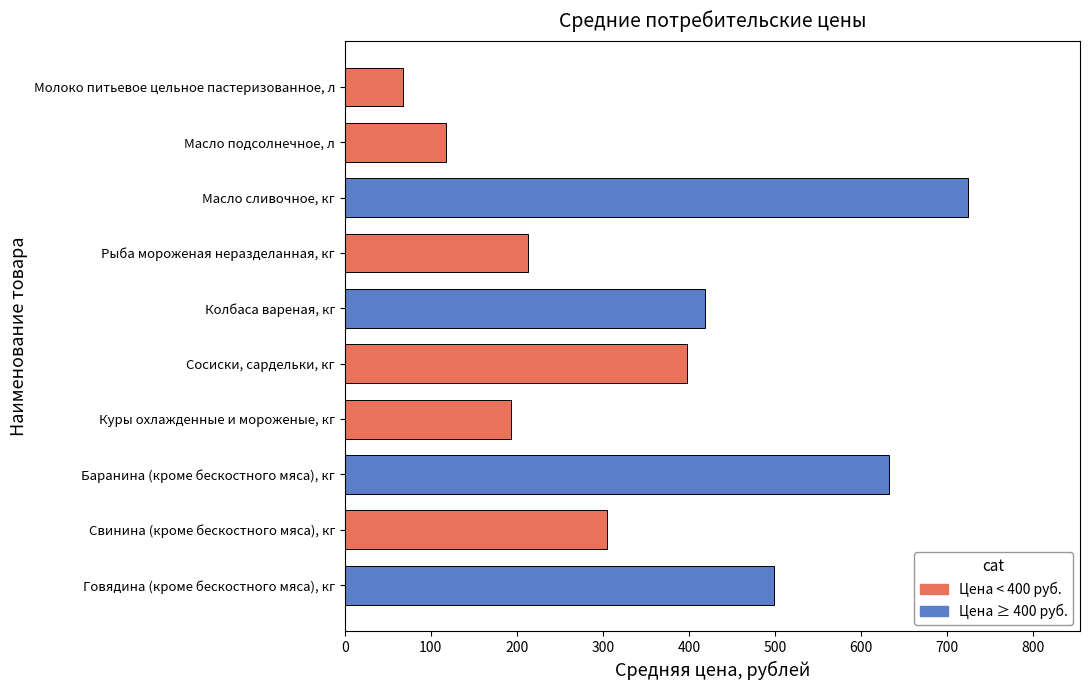

Where is the data nearest to the value 395?

Сосиски, сардельки, кг